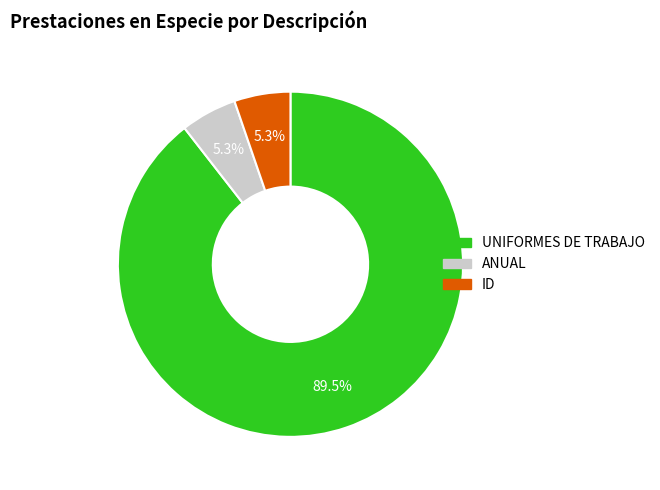

What is the largest slice in the pie chart?

UNIFORMES DE TRABAJO